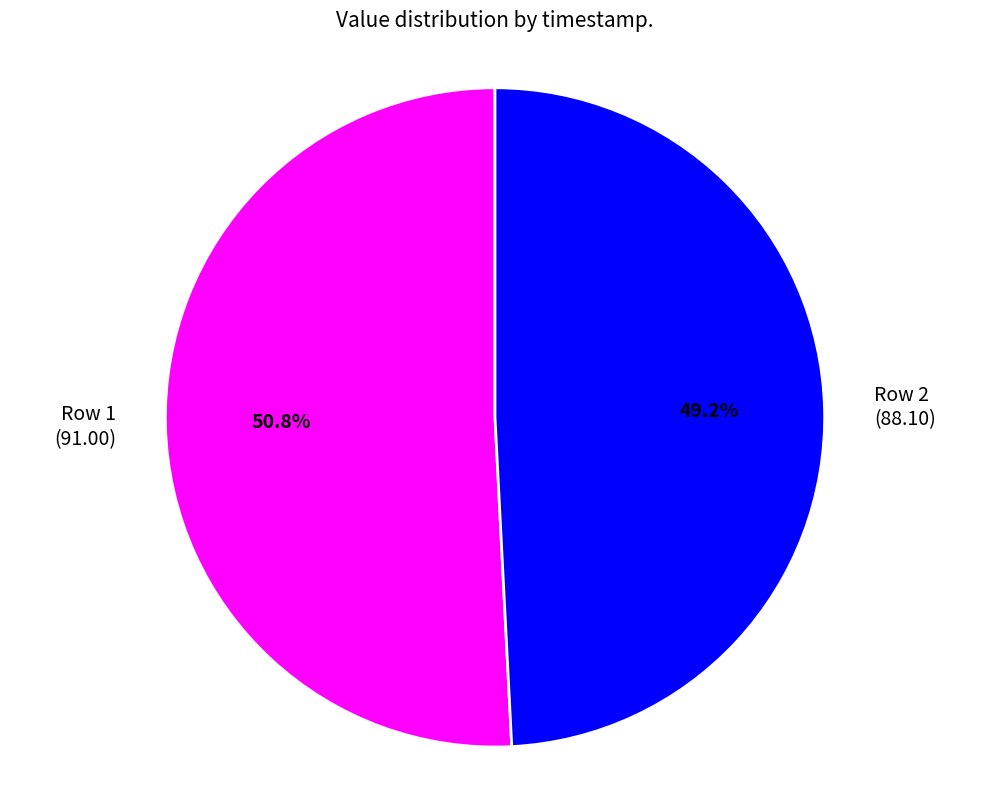

What is the total percentage of Row 1 (91.00) and Row 2 (88.10)?

100.0%